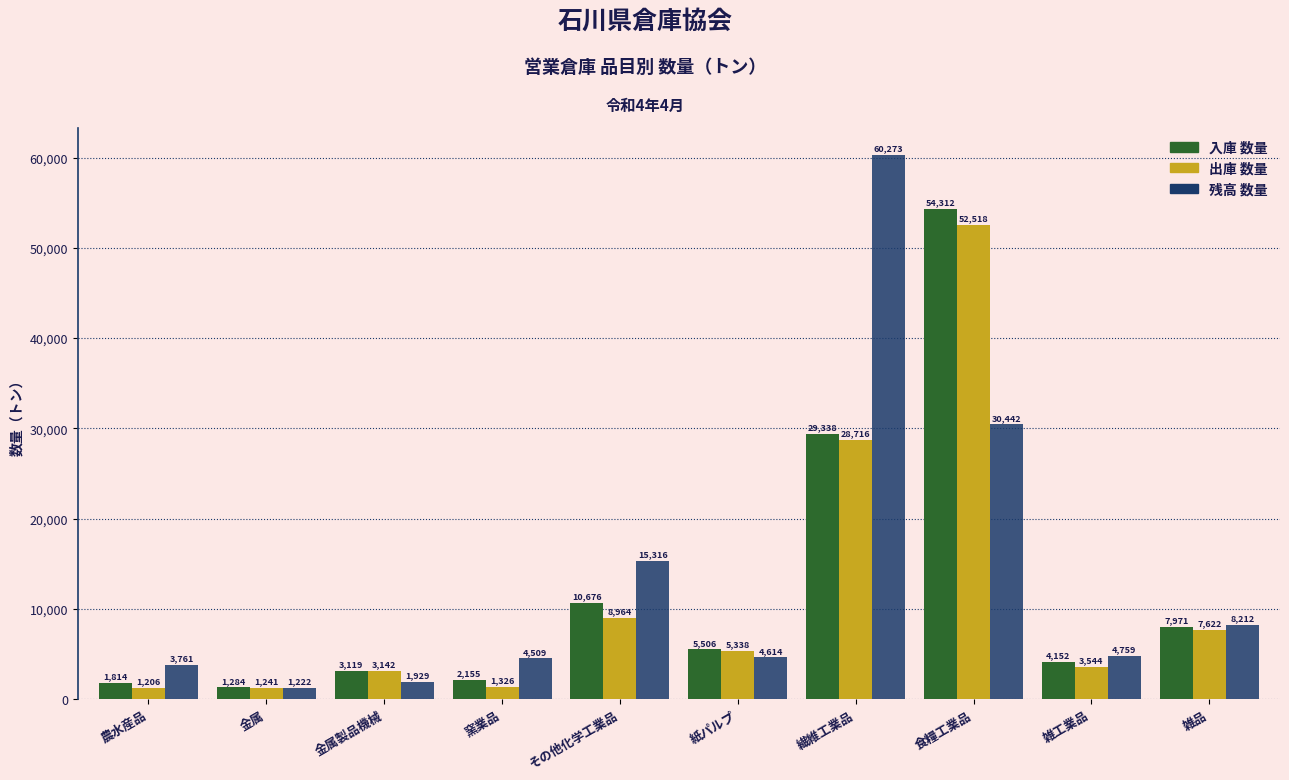

Reading left to right, list all the values displayed in this chart.

入庫 数量: 農水産品=1814	金属=1284	金属製品機械=3119	窯業品=2155	その他化学工業品=10676	紙パルプ=5506	繊維工業品=29338	食糧工業品=54312	雑工業品=4152	雑品=7971
出庫 数量: 農水産品=1206	金属=1241	金属製品機械=3142	窯業品=1326	その他化学工業品=8964	紙パルプ=5338	繊維工業品=28716	食糧工業品=52518	雑工業品=3544	雑品=7622
残高 数量: 農水産品=3761	金属=1222	金属製品機械=1929	窯業品=4509	その他化学工業品=15316	紙パルプ=4614	繊維工業品=60273	食糧工業品=30442	雑工業品=4759	雑品=8212